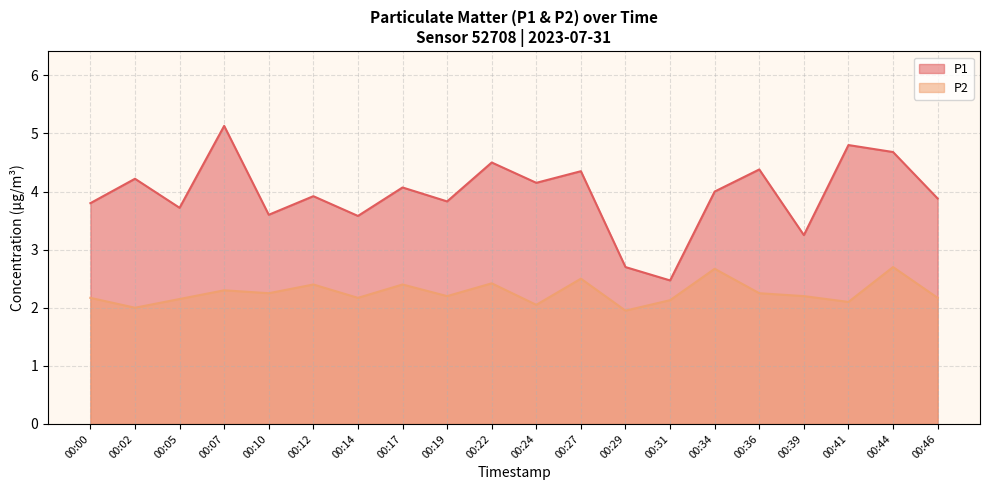

Is the value of P1 at 00:02 greater than the value of P2 at 00:05?

Yes